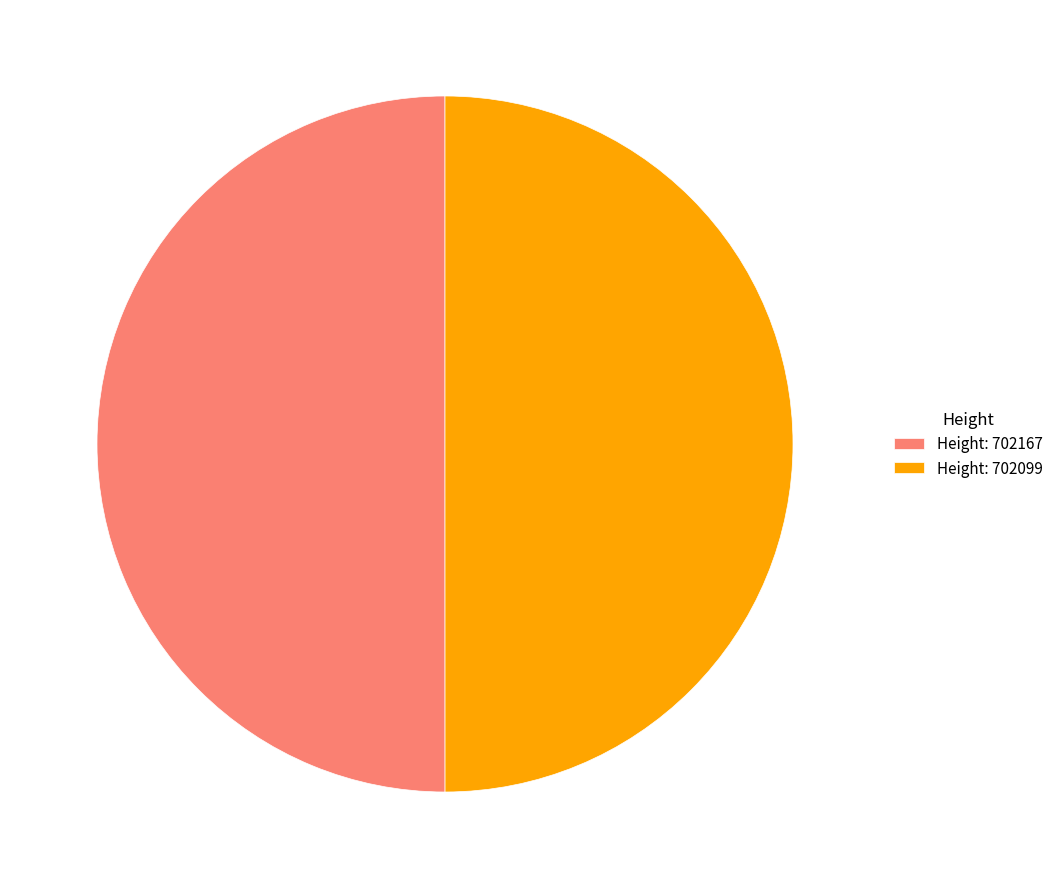

Do Height: 702099 and Height: 702167 together represent more than half of the pie?

Yes